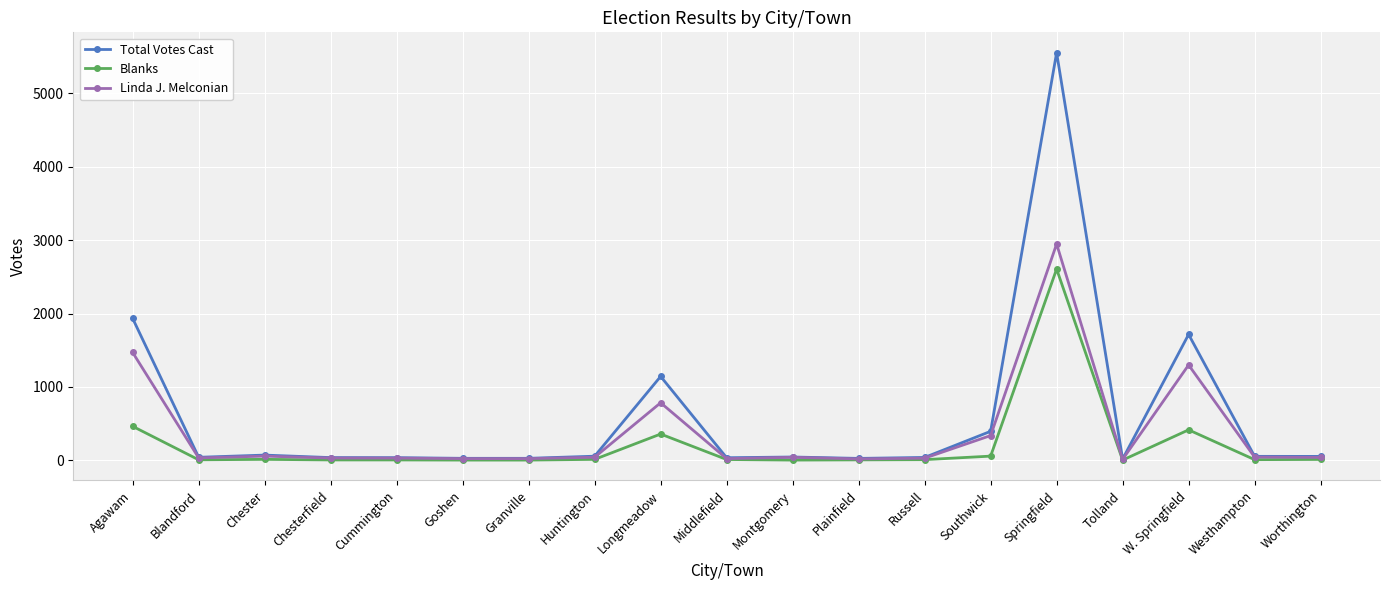

Which series has the largest range (max minus min)?

Total Votes Cast